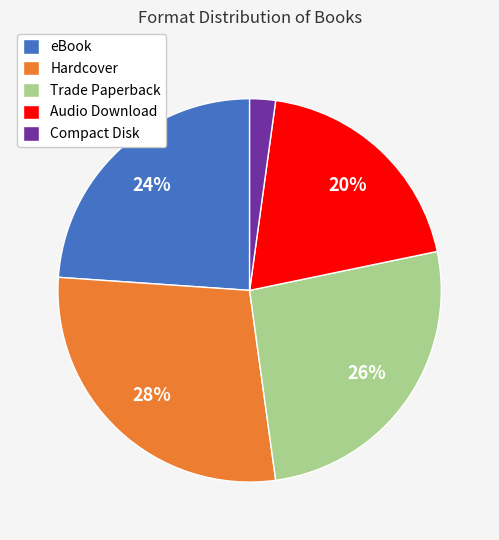

Rank the categories by value from lowest to highest.

Compact Disk, Audio Download, eBook, Trade Paperback, Hardcover